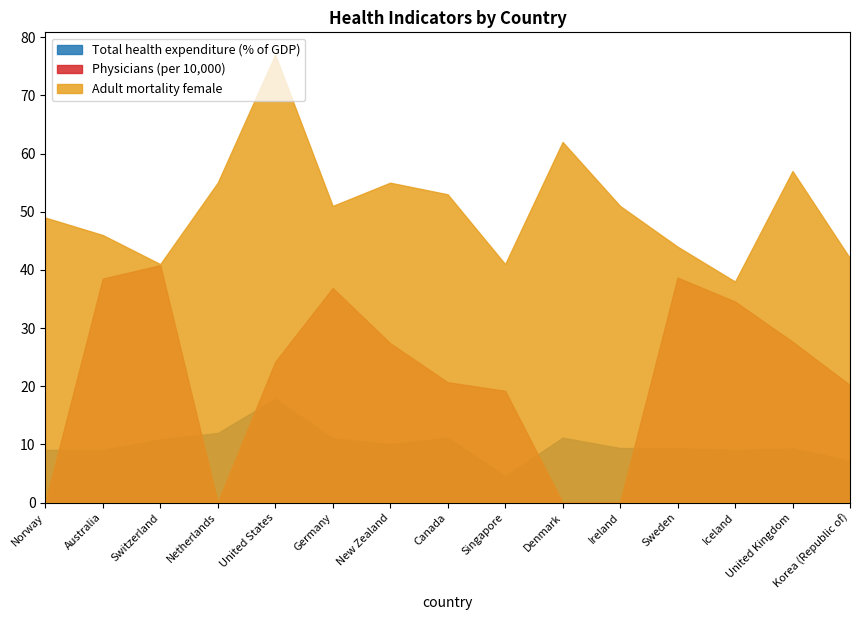

At which label is Physicians (per 10,000) closest to 20?

Korea (Republic of)